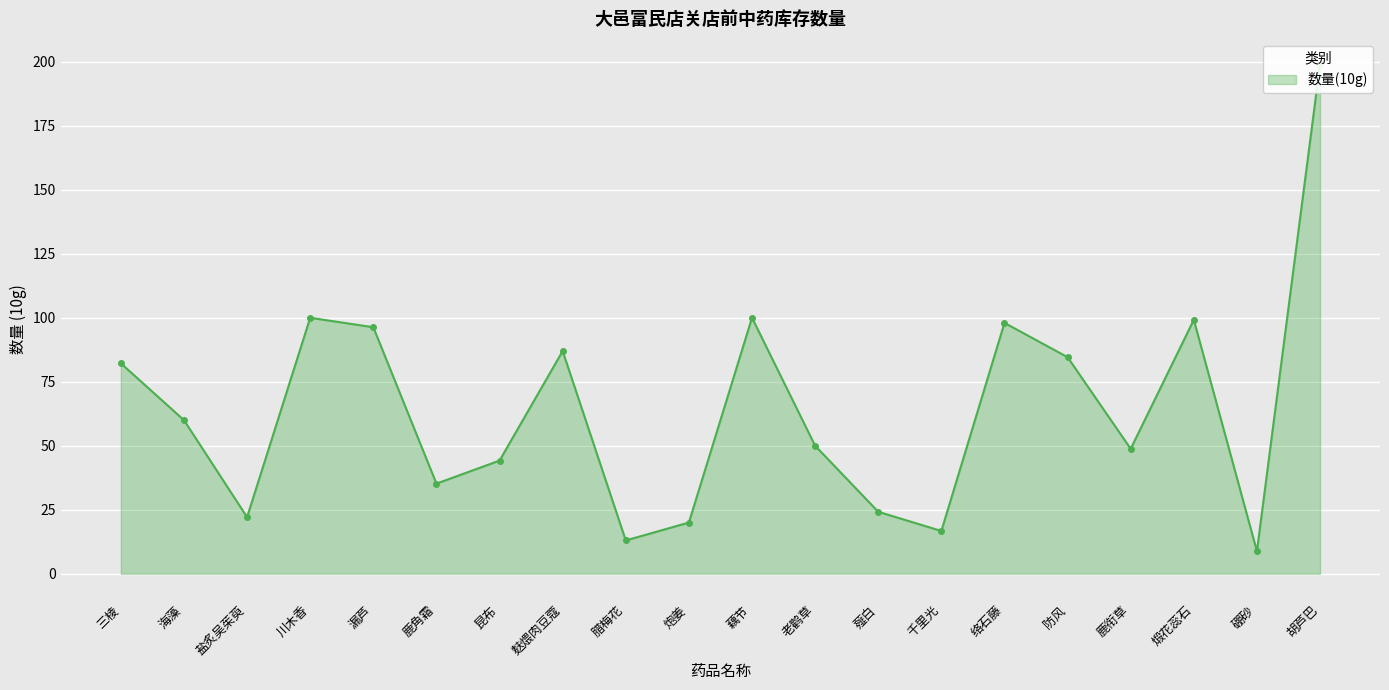

What is the difference between the second highest and second lowest values?

87.0